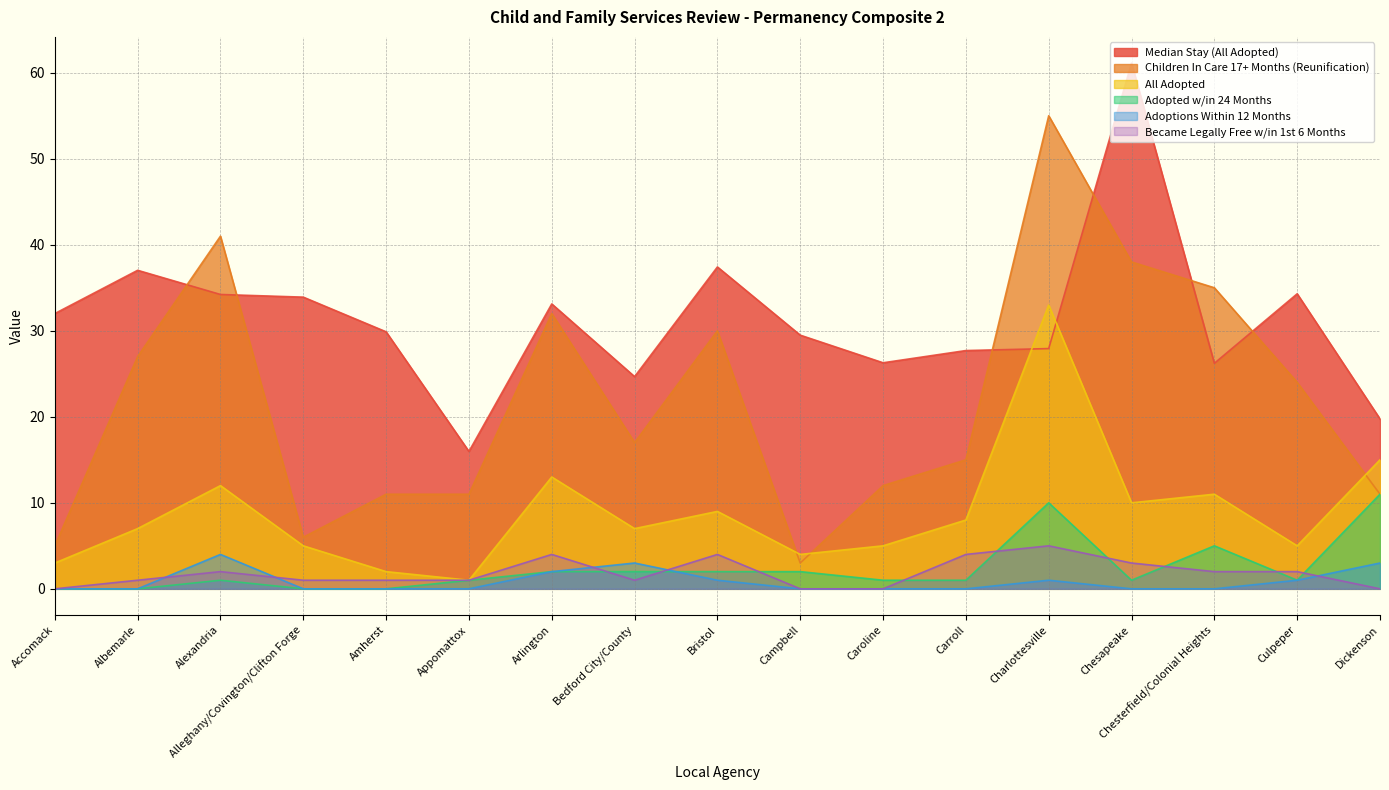

The value of Became Legally Free w/in 1st 6 Months at Accomack is 2.2. True or false?

False